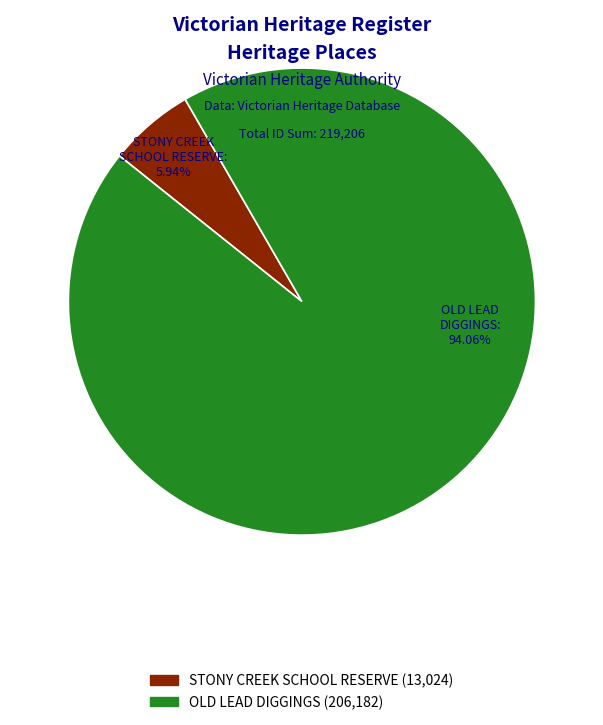

What is the total percentage of OLD LEAD DIGGINGS and STONY CREEK SCHOOL RESERVE?

100.0%